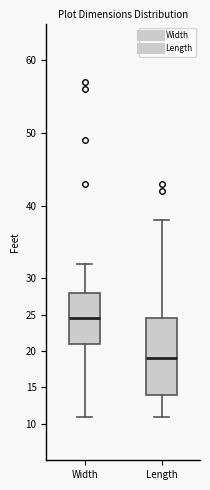

Reading left to right, transcribe this box plot: for each box, give where its median line is, the range the box spans, and where its two whiskers end, as read against the y-axis. The values are not printed on the chart, so give them approximately, as read against the axis.

Width: median 24.5, box 21.0 to 28.0, whiskers 11.0 to 32.0
Length: median 19.0, box 14.0 to 24.5, whiskers 11.0 to 38.0